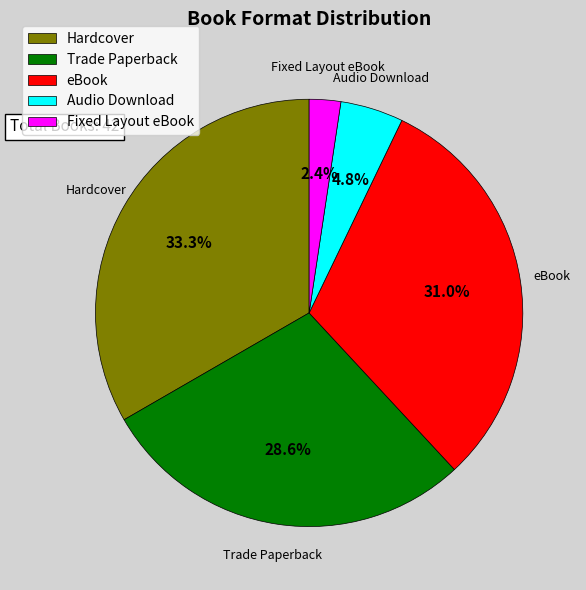

Which slice is the smallest?

Fixed Layout eBook